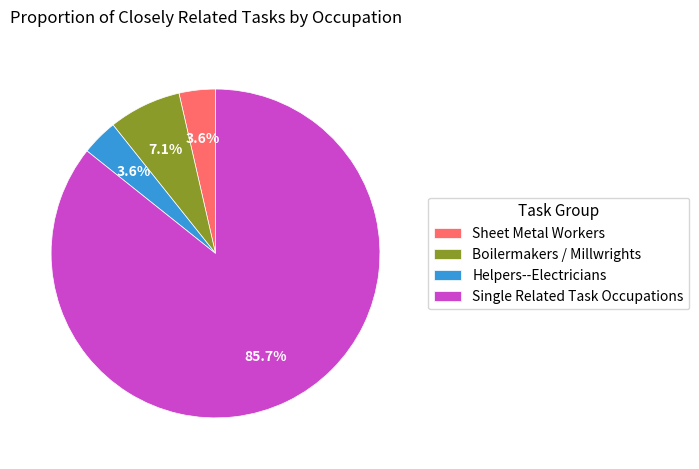

Between Boilermakers / Millwrights and Sheet Metal Workers, which is larger?

Boilermakers / Millwrights